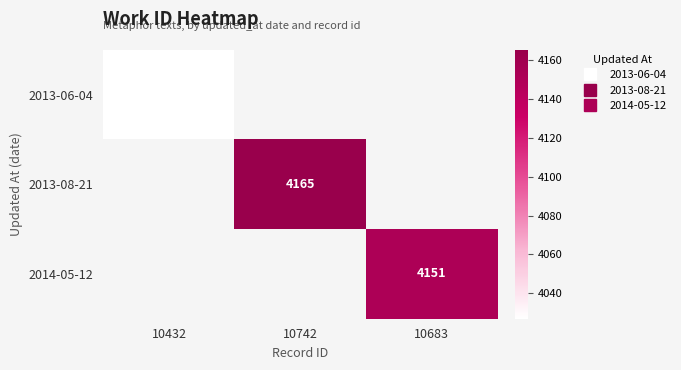

What is the smallest value displayed?

4027.0